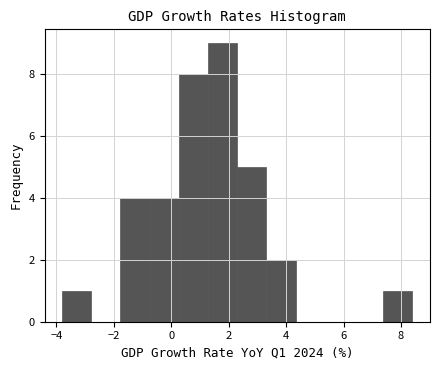

Over which range of the x-axis is the bar tallest?

1.2 to 2.4